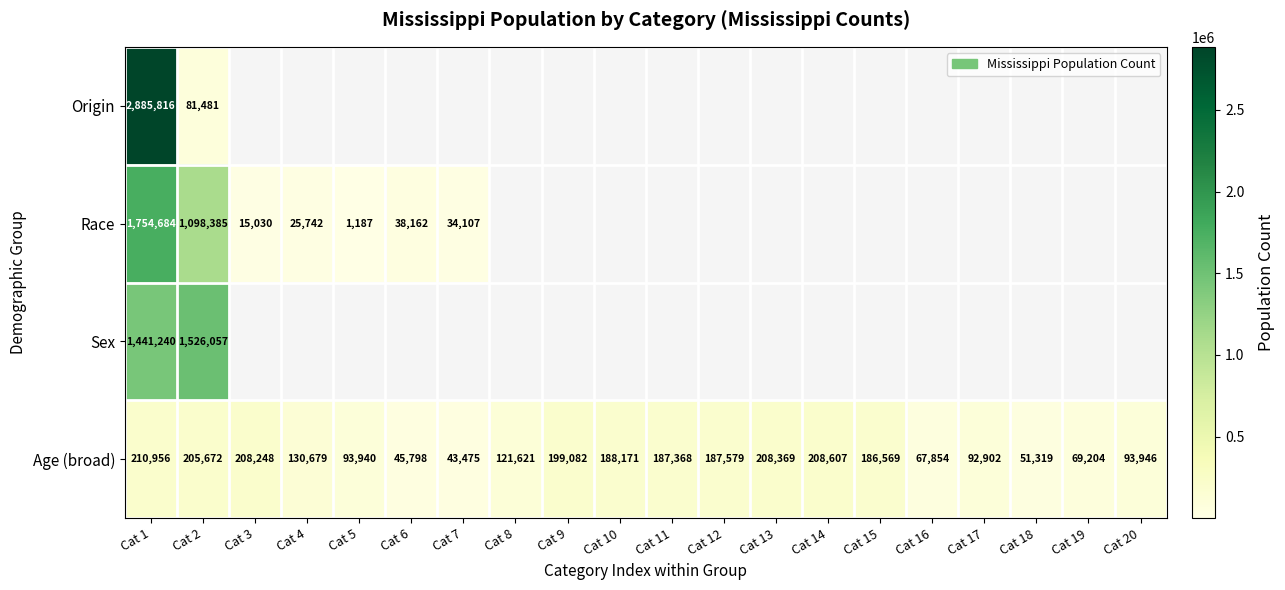

The value of Age (broad) at Cat 18 is 76509. True or false?

False